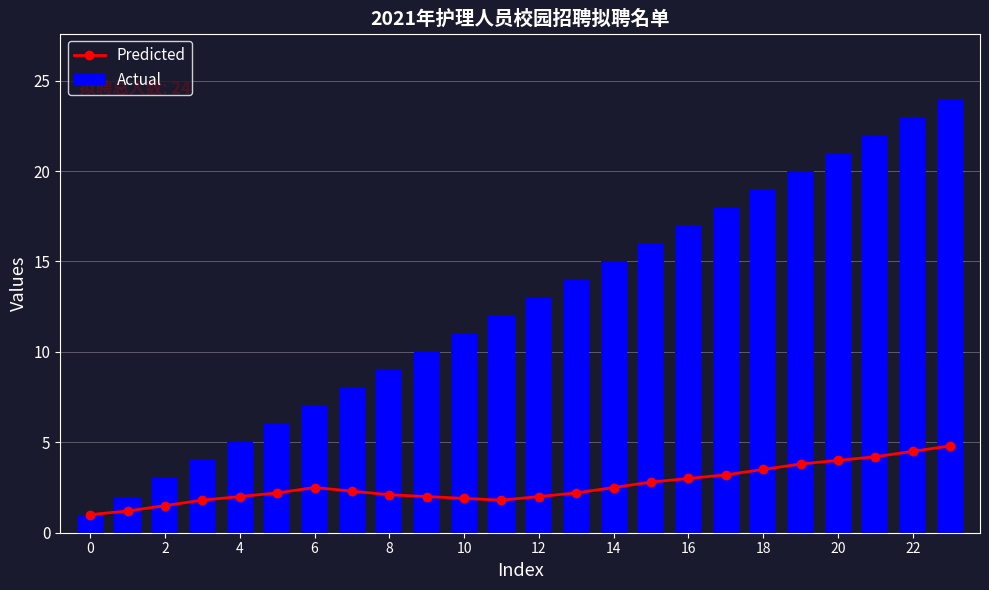

The Actual series shows 7 at 4. True or false?

False